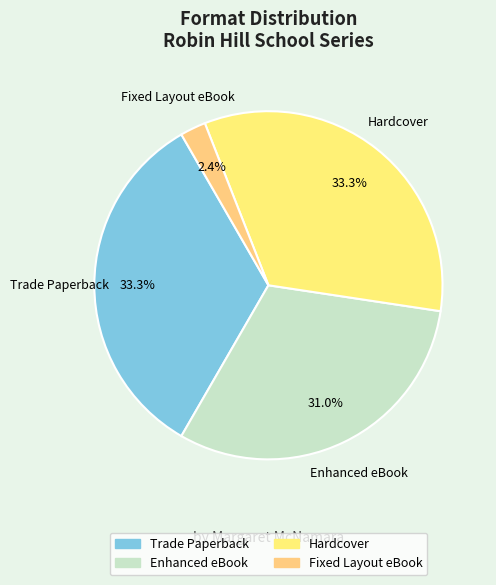

Which category has the smallest portion of the pie?

Fixed Layout eBook